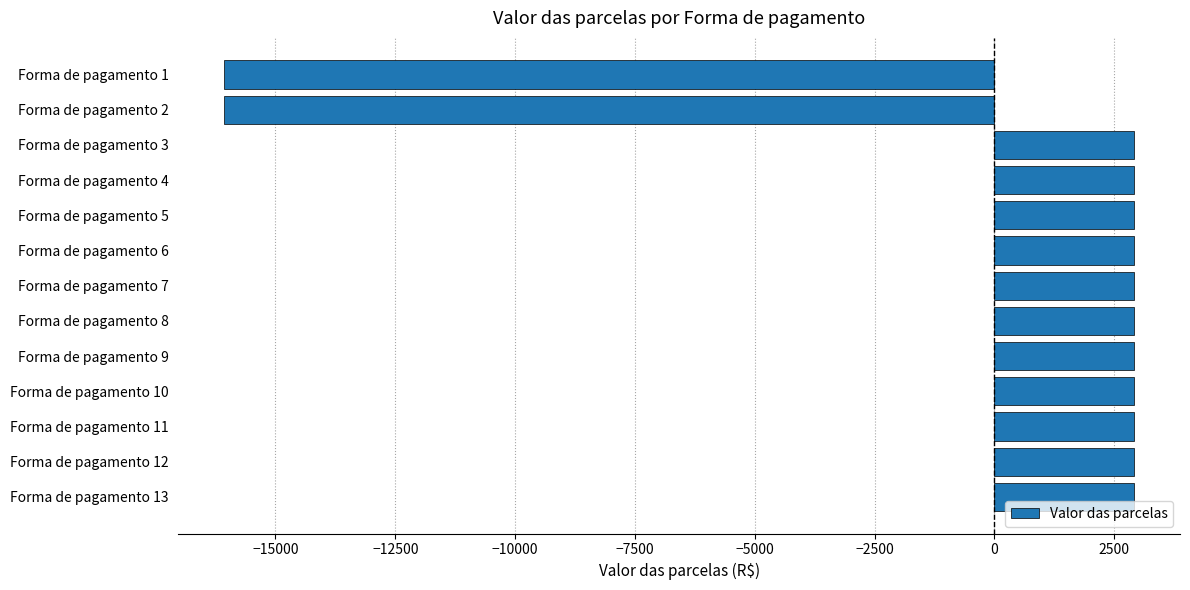

Count the number of data series in this chart.

1